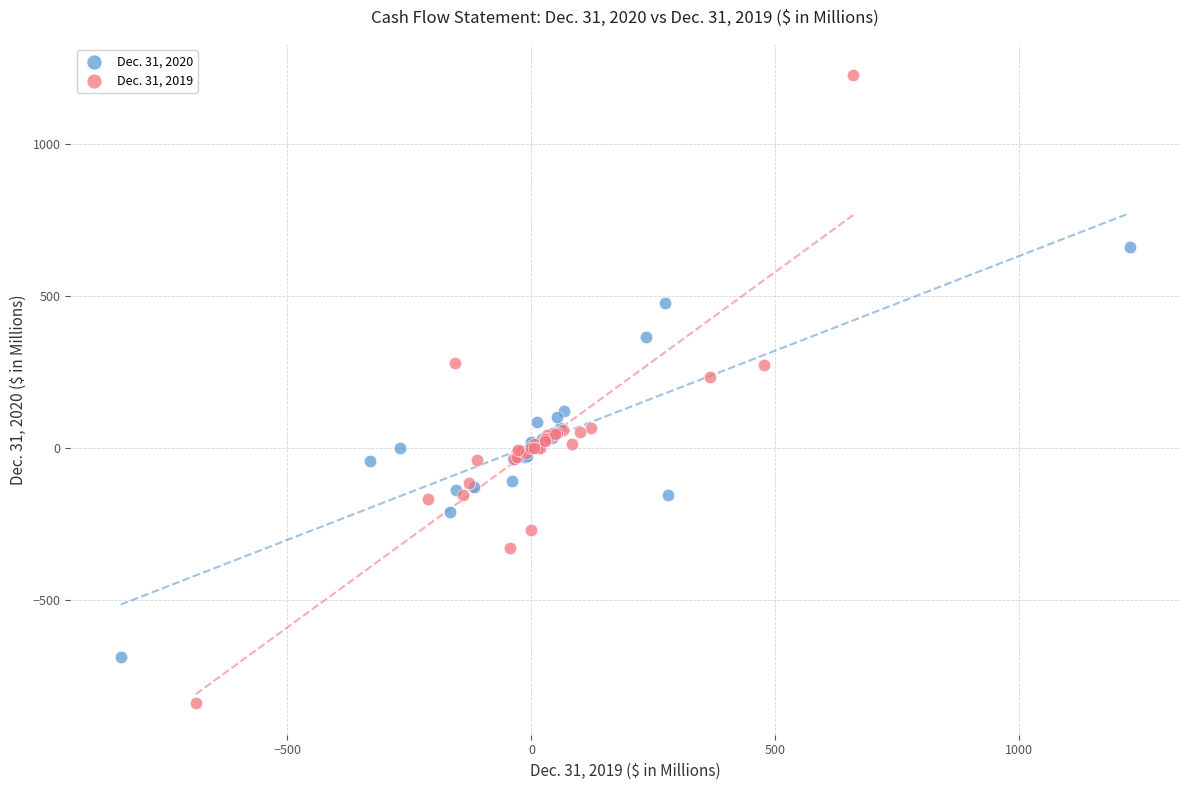

Which series has the largest Y range (max minus min)?

Dec. 31, 2019